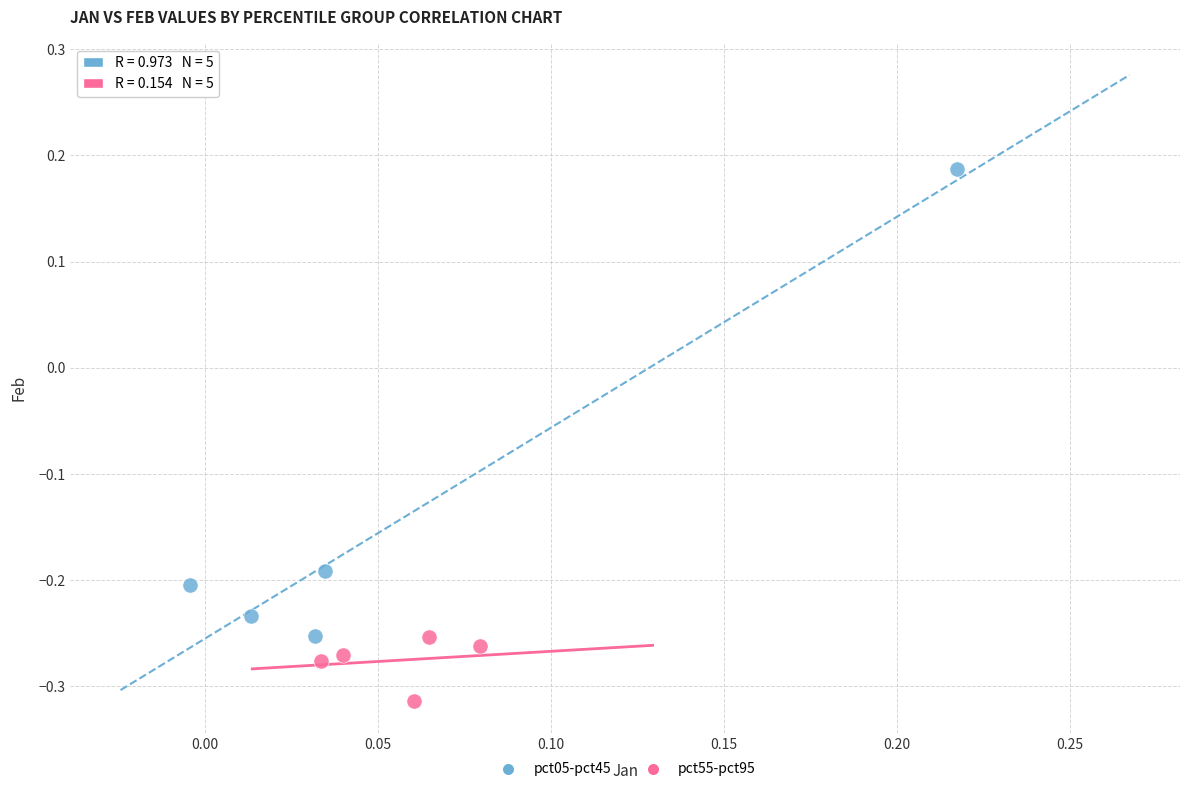

Which series has the widest spread of Y values?

pct05-pct45